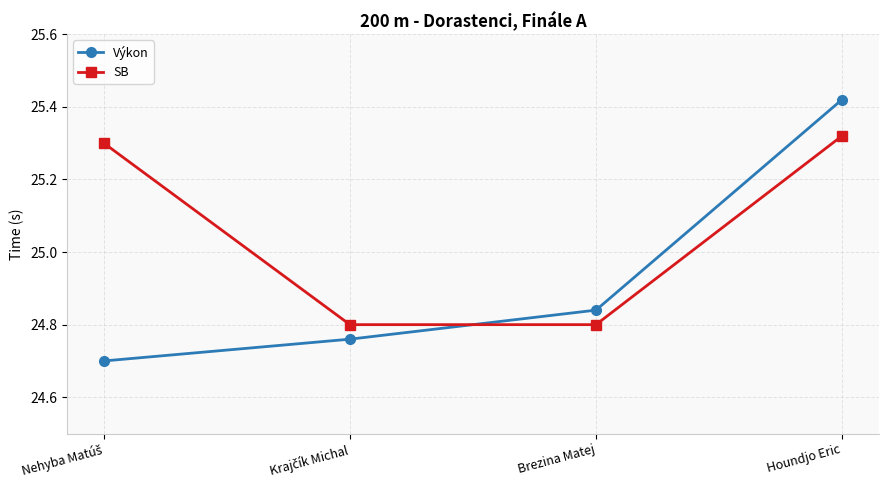

Which label corresponds to the largest value in the chart?

Houndjo Eric